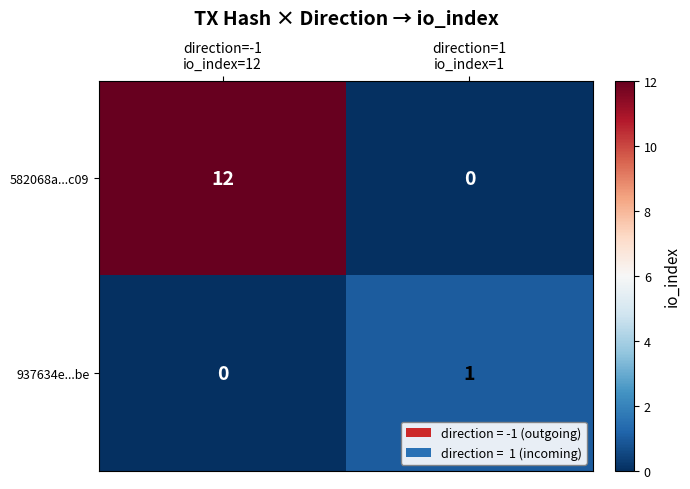

What is the difference between the maximum and minimum values in the 582068a...c09 series?

12